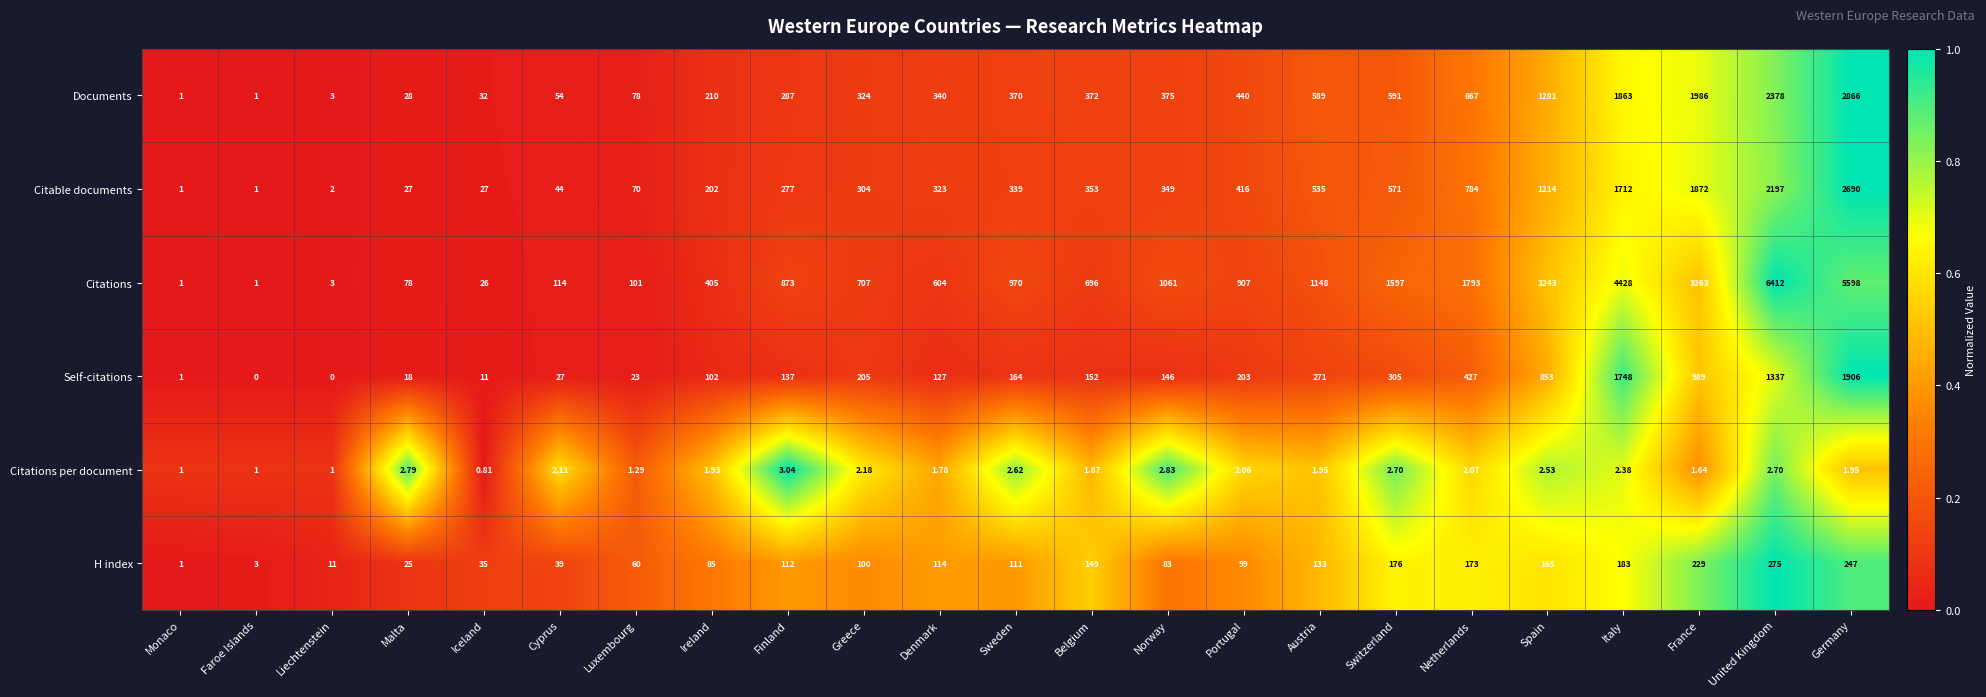

Which label corresponds to the largest value in the chart?

United Kingdom